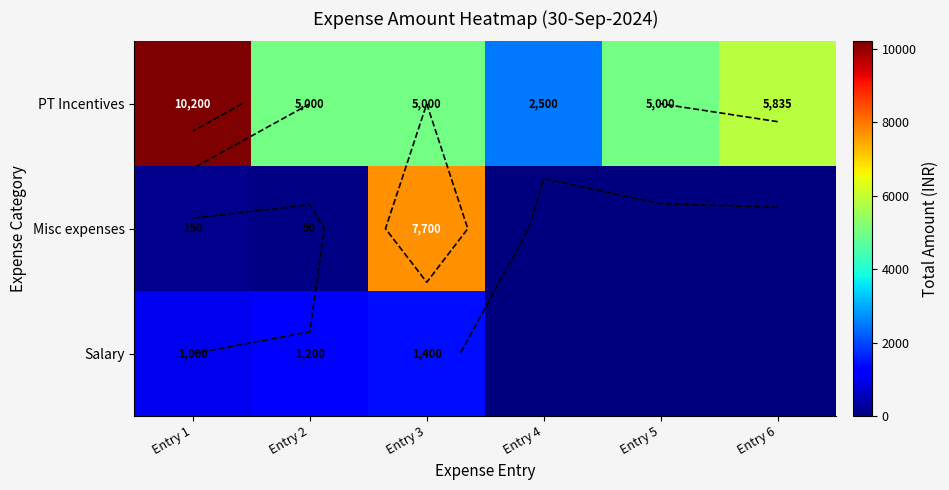

How many positive values does the Salary series have?

3